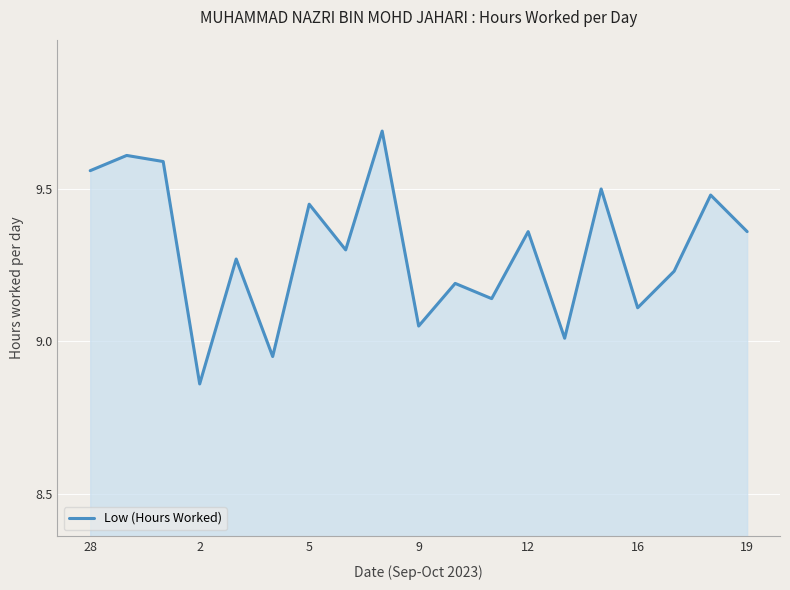

What is the difference between the maximum and minimum values?

0.8